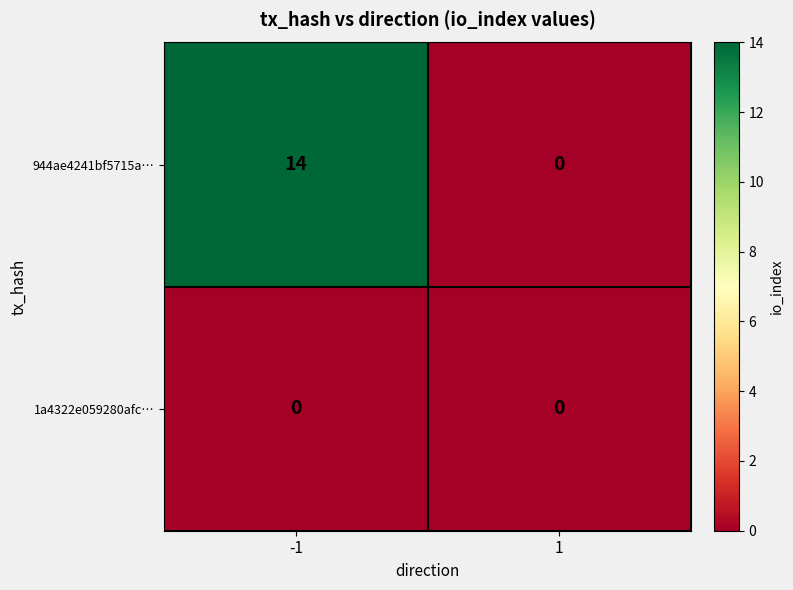

What is the total value across all series at -1?

14